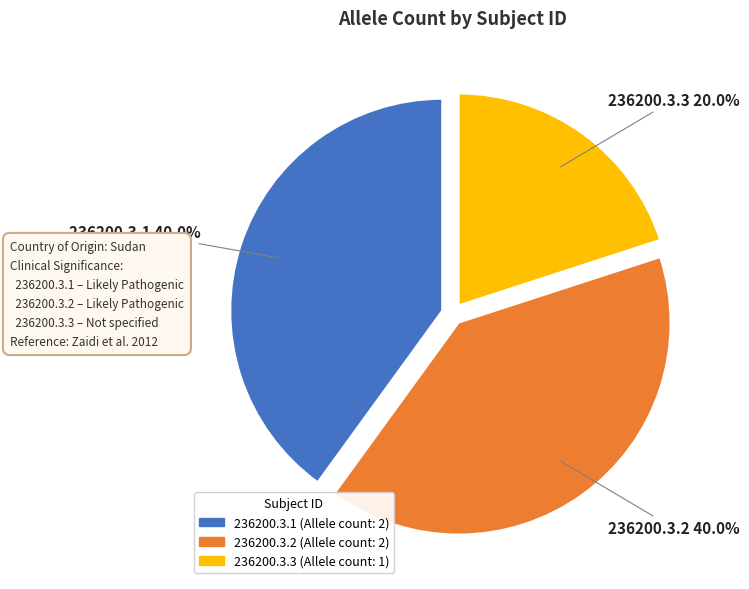

Which category has the smallest portion of the pie?

236200.3.3